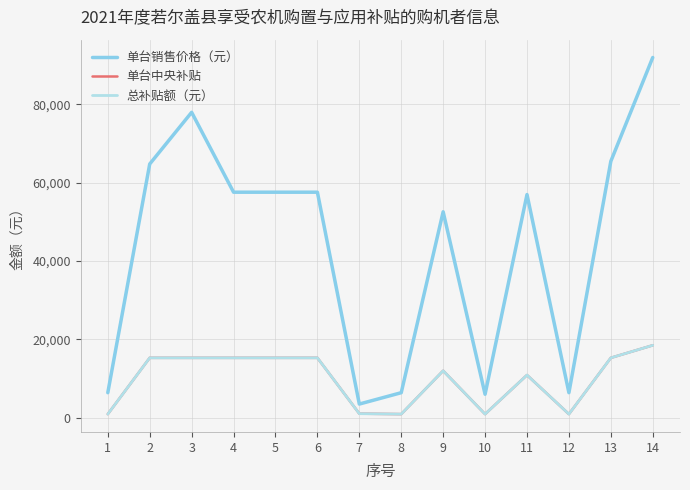

What is the difference between the highest and lowest values at 11?

46100